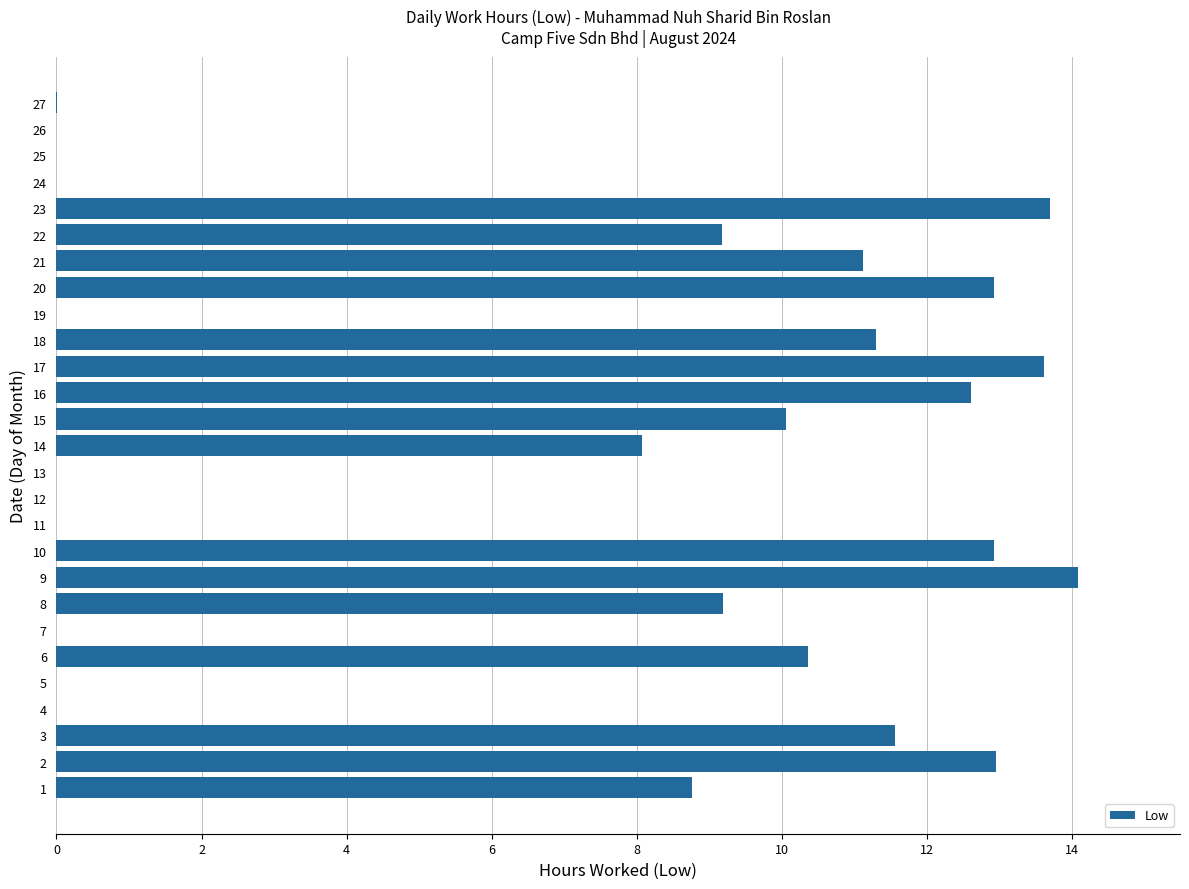

The value at 6 is 10.4. True or false?

True